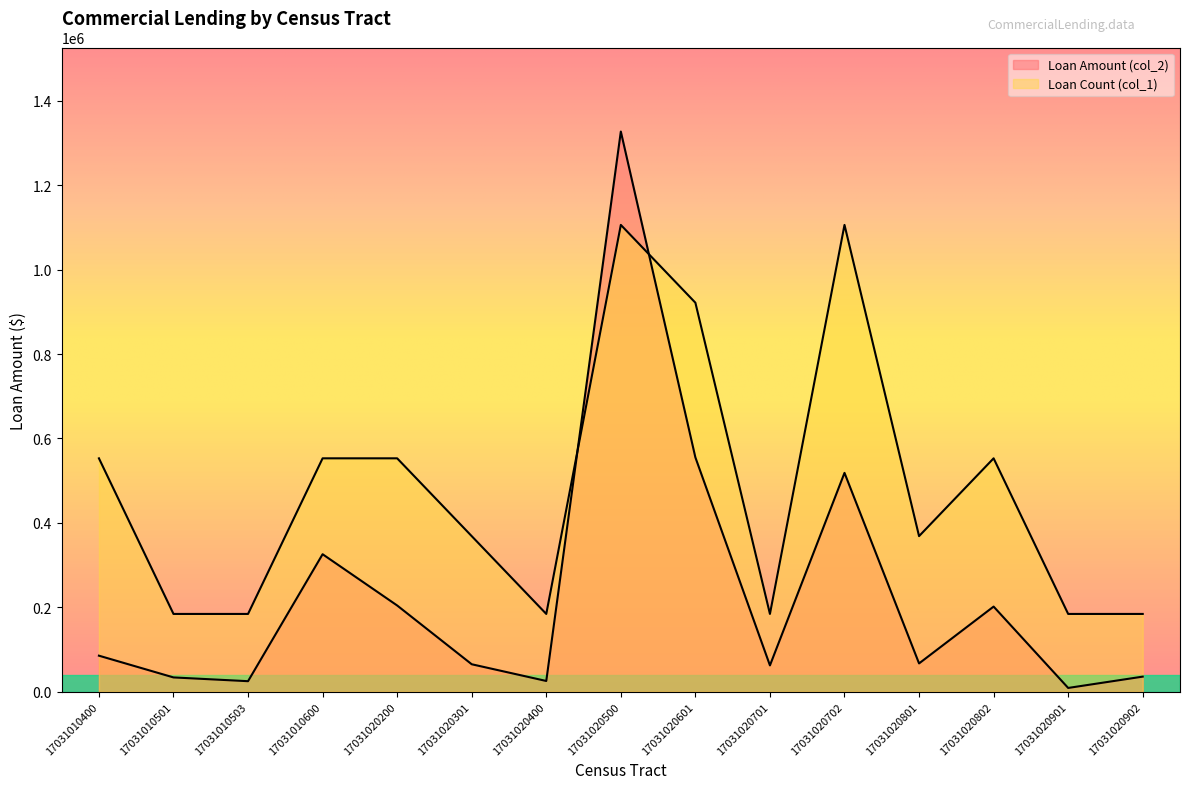

What is the difference between the Loan Amount (col_2) values at 17031020801 and 17031020500?

1260066.6